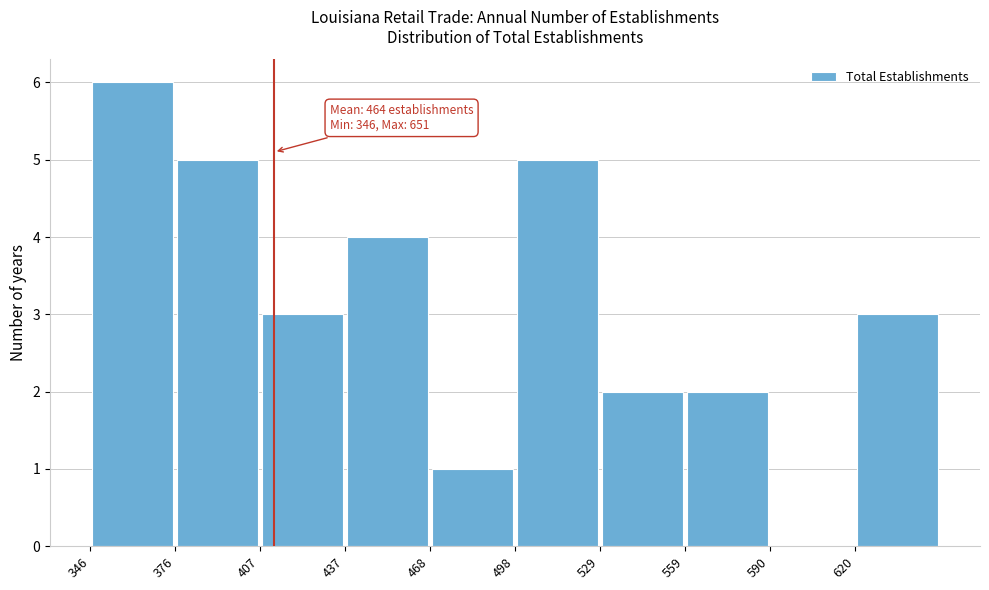

Over which range of the x-axis is the bar tallest?

346.0 to 376.5